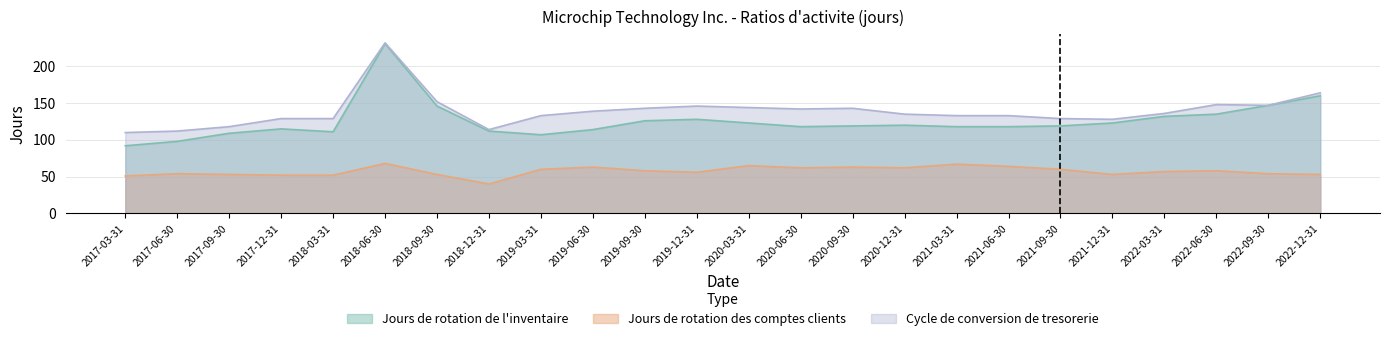

Count the number of data series in this chart.

3